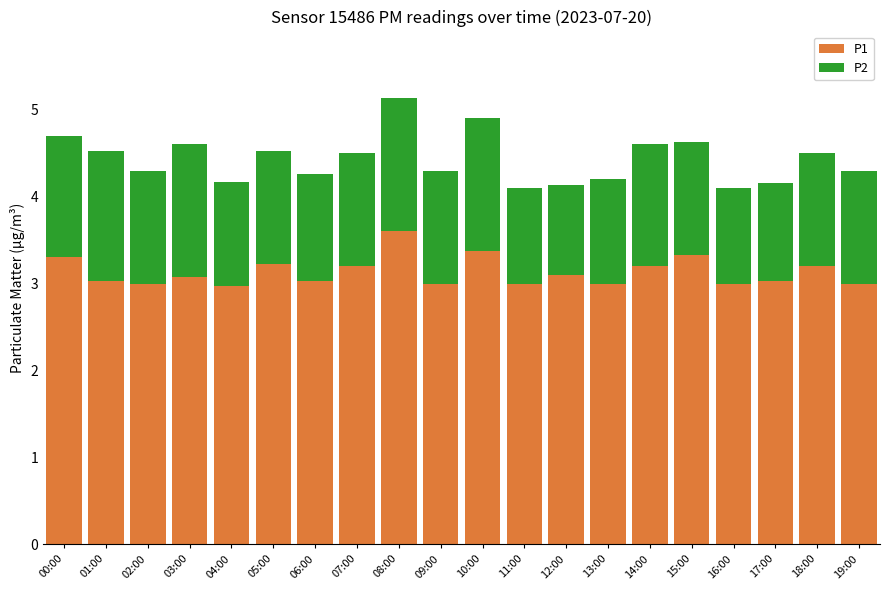

What is the average value of the P1 series?

3.1